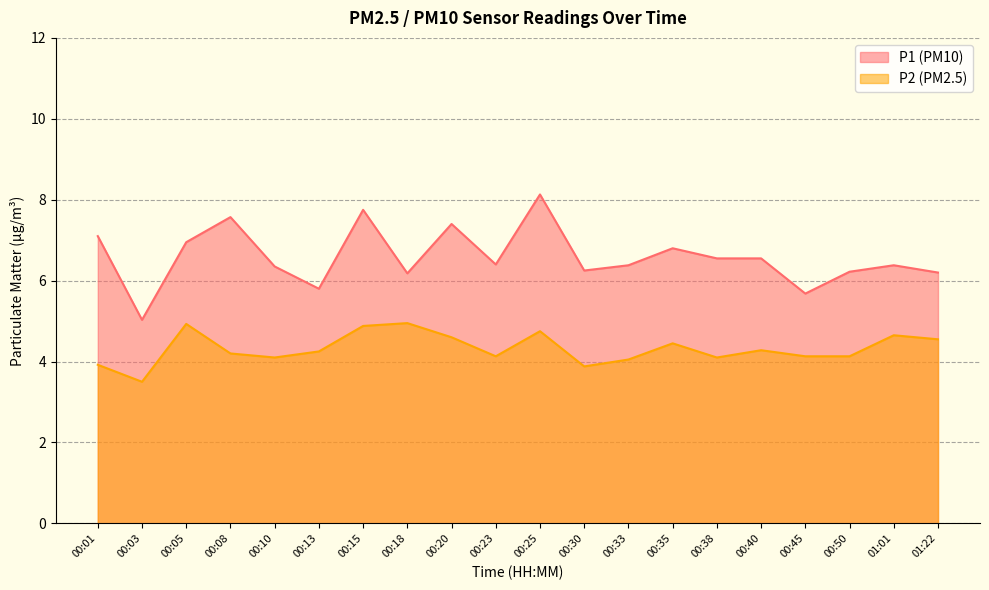

What is the average value of the P1 series?

6.6